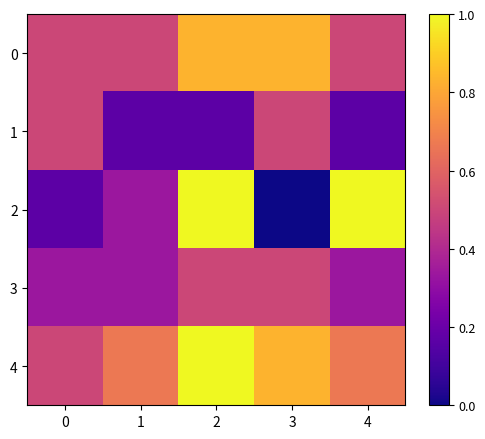

Count the number of categories in the chart.

5